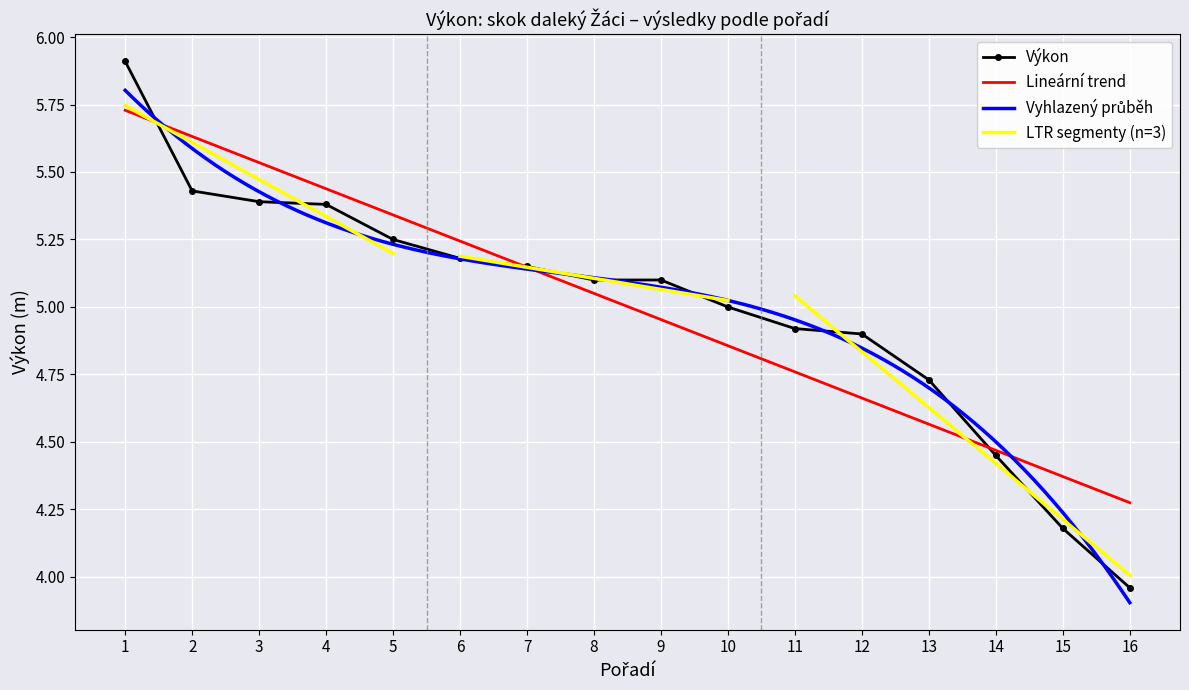

What is the value of the 8th point from the left?

5.1